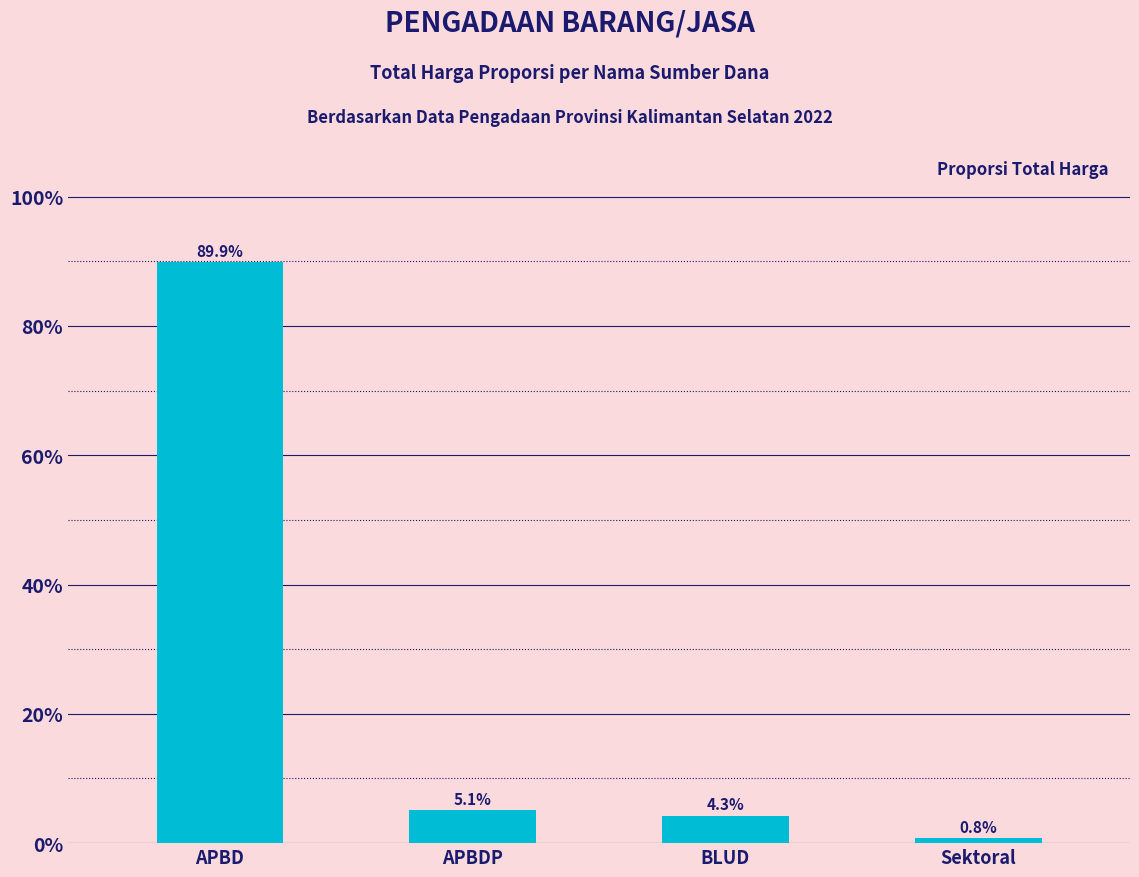

Does the chart contain any negative values?

No